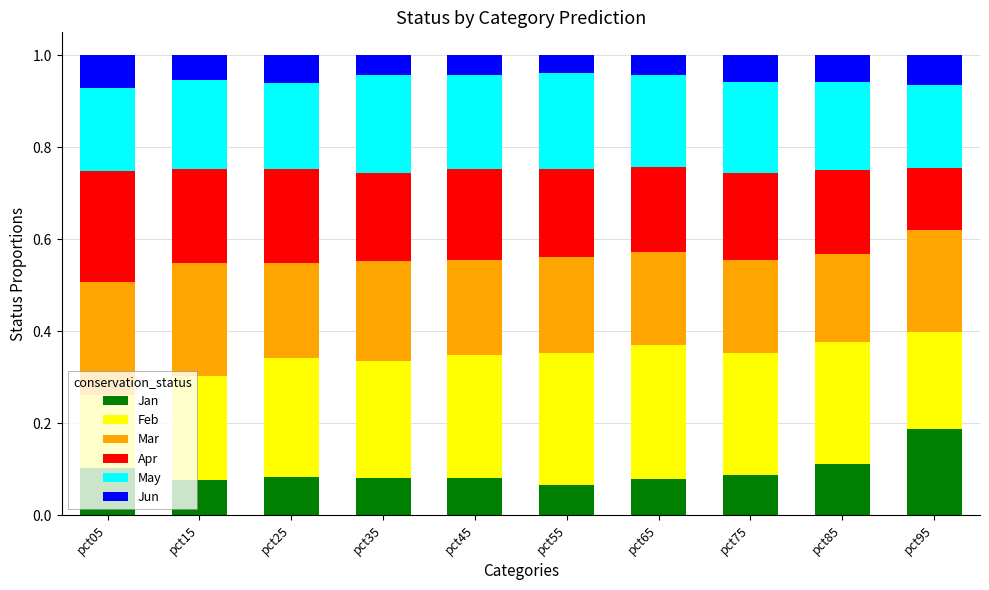

The Jan series shows 0.1 at pct85. True or false?

True